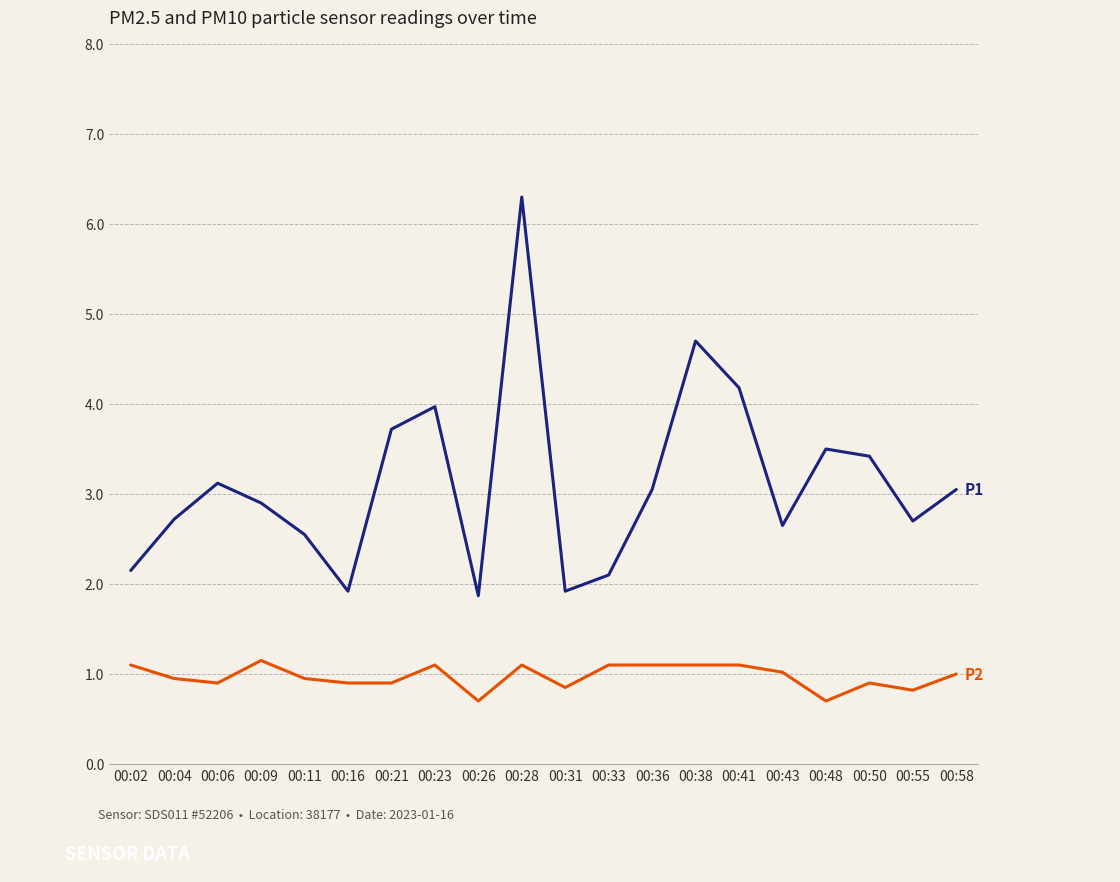

What is the total value across all series at 00:06?

4.0